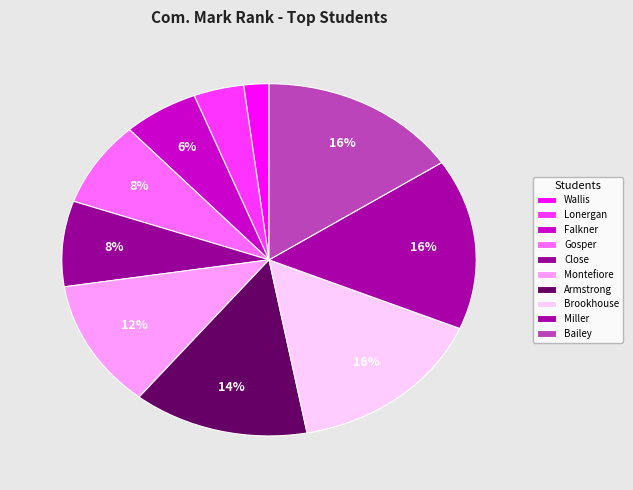

How many slices are in this pie chart?

10